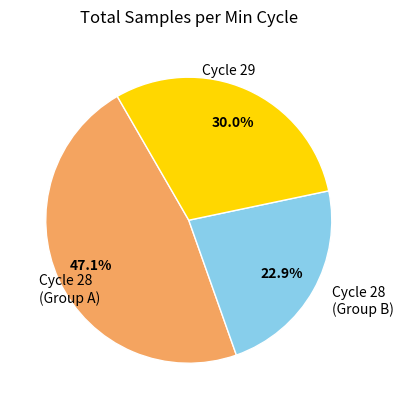

Does any single category account for the majority?

No